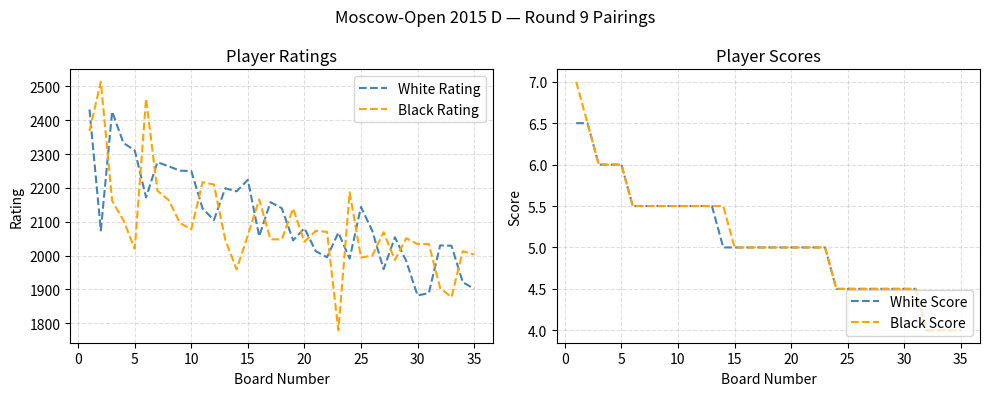

What is the smallest value displayed?

4.0